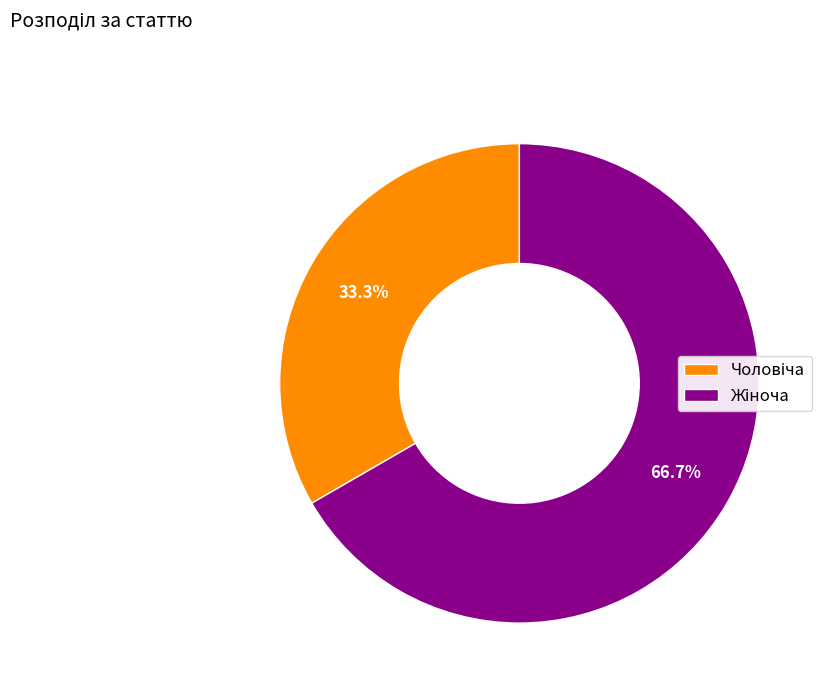

The Жіноча slice represents 67% of the pie. True or false?

True